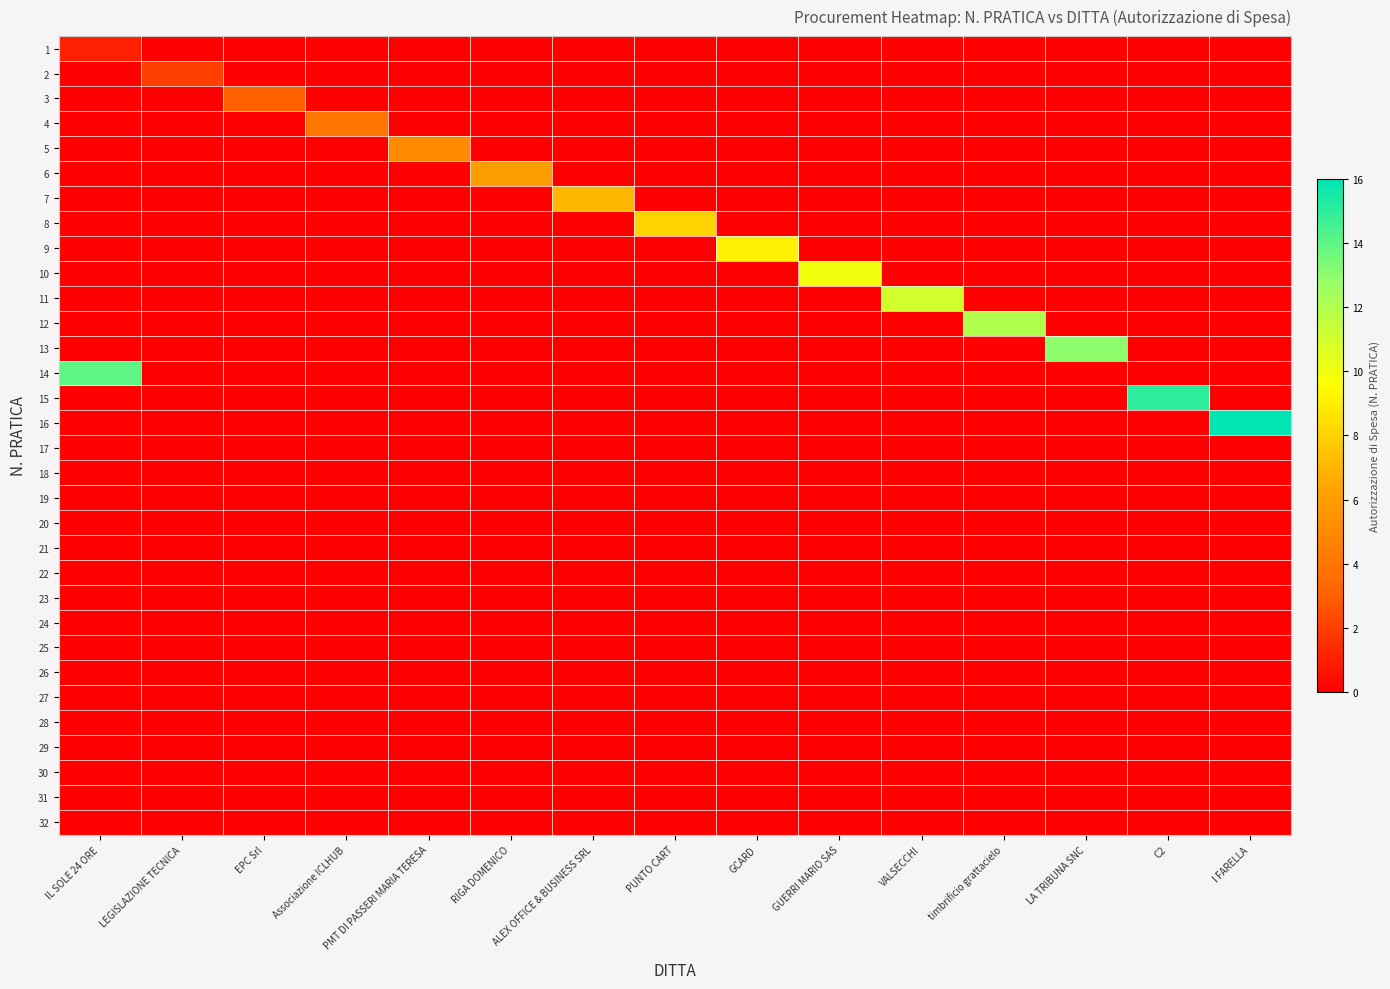

Reading left to right, extract all data points from this chart.

1: IL SOLE 24 ORE=1	LEGISLAZIONE TECNICA=0	EPC Srl=0	Associazione ICLHUB=0	PMT DI PASSERI MARIA TERESA=0	RIGA DOMENICO=0	ALEX OFFICE & BUSINESS SRL=0	PUNTO CART=0	GCARD=0	GUERRI MARIO SAS=0	VALSECCHI=0	timbrificio grattacielo=0	LA TRIBUNA SNC=0	C2=0	I FARELLA=0
2: IL SOLE 24 ORE=0	LEGISLAZIONE TECNICA=2	EPC Srl=0	Associazione ICLHUB=0	PMT DI PASSERI MARIA TERESA=0	RIGA DOMENICO=0	ALEX OFFICE & BUSINESS SRL=0	PUNTO CART=0	GCARD=0	GUERRI MARIO SAS=0	VALSECCHI=0	timbrificio grattacielo=0	LA TRIBUNA SNC=0	C2=0	I FARELLA=0
3: IL SOLE 24 ORE=0	LEGISLAZIONE TECNICA=0	EPC Srl=3	Associazione ICLHUB=0	PMT DI PASSERI MARIA TERESA=0	RIGA DOMENICO=0	ALEX OFFICE & BUSINESS SRL=0	PUNTO CART=0	GCARD=0	GUERRI MARIO SAS=0	VALSECCHI=0	timbrificio grattacielo=0	LA TRIBUNA SNC=0	C2=0	I FARELLA=0
4: IL SOLE 24 ORE=0	LEGISLAZIONE TECNICA=0	EPC Srl=0	Associazione ICLHUB=4	PMT DI PASSERI MARIA TERESA=0	RIGA DOMENICO=0	ALEX OFFICE & BUSINESS SRL=0	PUNTO CART=0	GCARD=0	GUERRI MARIO SAS=0	VALSECCHI=0	timbrificio grattacielo=0	LA TRIBUNA SNC=0	C2=0	I FARELLA=0
5: IL SOLE 24 ORE=0	LEGISLAZIONE TECNICA=0	EPC Srl=0	Associazione ICLHUB=0	PMT DI PASSERI MARIA TERESA=5	RIGA DOMENICO=0	ALEX OFFICE & BUSINESS SRL=0	PUNTO CART=0	GCARD=0	GUERRI MARIO SAS=0	VALSECCHI=0	timbrificio grattacielo=0	LA TRIBUNA SNC=0	C2=0	I FARELLA=0
6: IL SOLE 24 ORE=0	LEGISLAZIONE TECNICA=0	EPC Srl=0	Associazione ICLHUB=0	PMT DI PASSERI MARIA TERESA=0	RIGA DOMENICO=6	ALEX OFFICE & BUSINESS SRL=0	PUNTO CART=0	GCARD=0	GUERRI MARIO SAS=0	VALSECCHI=0	timbrificio grattacielo=0	LA TRIBUNA SNC=0	C2=0	I FARELLA=0
7: IL SOLE 24 ORE=0	LEGISLAZIONE TECNICA=0	EPC Srl=0	Associazione ICLHUB=0	PMT DI PASSERI MARIA TERESA=0	RIGA DOMENICO=0	ALEX OFFICE & BUSINESS SRL=7	PUNTO CART=0	GCARD=0	GUERRI MARIO SAS=0	VALSECCHI=0	timbrificio grattacielo=0	LA TRIBUNA SNC=0	C2=0	I FARELLA=0
8: IL SOLE 24 ORE=0	LEGISLAZIONE TECNICA=0	EPC Srl=0	Associazione ICLHUB=0	PMT DI PASSERI MARIA TERESA=0	RIGA DOMENICO=0	ALEX OFFICE & BUSINESS SRL=0	PUNTO CART=8	GCARD=0	GUERRI MARIO SAS=0	VALSECCHI=0	timbrificio grattacielo=0	LA TRIBUNA SNC=0	C2=0	I FARELLA=0
9: IL SOLE 24 ORE=0	LEGISLAZIONE TECNICA=0	EPC Srl=0	Associazione ICLHUB=0	PMT DI PASSERI MARIA TERESA=0	RIGA DOMENICO=0	ALEX OFFICE & BUSINESS SRL=0	PUNTO CART=0	GCARD=9	GUERRI MARIO SAS=0	VALSECCHI=0	timbrificio grattacielo=0	LA TRIBUNA SNC=0	C2=0	I FARELLA=0
10: IL SOLE 24 ORE=0	LEGISLAZIONE TECNICA=0	EPC Srl=0	Associazione ICLHUB=0	PMT DI PASSERI MARIA TERESA=0	RIGA DOMENICO=0	ALEX OFFICE & BUSINESS SRL=0	PUNTO CART=0	GCARD=0	GUERRI MARIO SAS=10	VALSECCHI=0	timbrificio grattacielo=0	LA TRIBUNA SNC=0	C2=0	I FARELLA=0
11: IL SOLE 24 ORE=0	LEGISLAZIONE TECNICA=0	EPC Srl=0	Associazione ICLHUB=0	PMT DI PASSERI MARIA TERESA=0	RIGA DOMENICO=0	ALEX OFFICE & BUSINESS SRL=0	PUNTO CART=0	GCARD=0	GUERRI MARIO SAS=0	VALSECCHI=11	timbrificio grattacielo=0	LA TRIBUNA SNC=0	C2=0	I FARELLA=0
12: IL SOLE 24 ORE=0	LEGISLAZIONE TECNICA=0	EPC Srl=0	Associazione ICLHUB=0	PMT DI PASSERI MARIA TERESA=0	RIGA DOMENICO=0	ALEX OFFICE & BUSINESS SRL=0	PUNTO CART=0	GCARD=0	GUERRI MARIO SAS=0	VALSECCHI=0	timbrificio grattacielo=12	LA TRIBUNA SNC=0	C2=0	I FARELLA=0
13: IL SOLE 24 ORE=0	LEGISLAZIONE TECNICA=0	EPC Srl=0	Associazione ICLHUB=0	PMT DI PASSERI MARIA TERESA=0	RIGA DOMENICO=0	ALEX OFFICE & BUSINESS SRL=0	PUNTO CART=0	GCARD=0	GUERRI MARIO SAS=0	VALSECCHI=0	timbrificio grattacielo=0	LA TRIBUNA SNC=13	C2=0	I FARELLA=0
14: IL SOLE 24 ORE=14	LEGISLAZIONE TECNICA=0	EPC Srl=0	Associazione ICLHUB=0	PMT DI PASSERI MARIA TERESA=0	RIGA DOMENICO=0	ALEX OFFICE & BUSINESS SRL=0	PUNTO CART=0	GCARD=0	GUERRI MARIO SAS=0	VALSECCHI=0	timbrificio grattacielo=0	LA TRIBUNA SNC=0	C2=0	I FARELLA=0
15: IL SOLE 24 ORE=0	LEGISLAZIONE TECNICA=0	EPC Srl=0	Associazione ICLHUB=0	PMT DI PASSERI MARIA TERESA=0	RIGA DOMENICO=0	ALEX OFFICE & BUSINESS SRL=0	PUNTO CART=0	GCARD=0	GUERRI MARIO SAS=0	VALSECCHI=0	timbrificio grattacielo=0	LA TRIBUNA SNC=0	C2=15	I FARELLA=0
16: IL SOLE 24 ORE=0	LEGISLAZIONE TECNICA=0	EPC Srl=0	Associazione ICLHUB=0	PMT DI PASSERI MARIA TERESA=0	RIGA DOMENICO=0	ALEX OFFICE & BUSINESS SRL=0	PUNTO CART=0	GCARD=0	GUERRI MARIO SAS=0	VALSECCHI=0	timbrificio grattacielo=0	LA TRIBUNA SNC=0	C2=0	I FARELLA=16
17: IL SOLE 24 ORE=0	LEGISLAZIONE TECNICA=0	EPC Srl=0	Associazione ICLHUB=0	PMT DI PASSERI MARIA TERESA=0	RIGA DOMENICO=0	ALEX OFFICE & BUSINESS SRL=0	PUNTO CART=0	GCARD=0	GUERRI MARIO SAS=0	VALSECCHI=0	timbrificio grattacielo=0	LA TRIBUNA SNC=0	C2=0	I FARELLA=0
18: IL SOLE 24 ORE=0	LEGISLAZIONE TECNICA=0	EPC Srl=0	Associazione ICLHUB=0	PMT DI PASSERI MARIA TERESA=0	RIGA DOMENICO=0	ALEX OFFICE & BUSINESS SRL=0	PUNTO CART=0	GCARD=0	GUERRI MARIO SAS=0	VALSECCHI=0	timbrificio grattacielo=0	LA TRIBUNA SNC=0	C2=0	I FARELLA=0
19: IL SOLE 24 ORE=0	LEGISLAZIONE TECNICA=0	EPC Srl=0	Associazione ICLHUB=0	PMT DI PASSERI MARIA TERESA=0	RIGA DOMENICO=0	ALEX OFFICE & BUSINESS SRL=0	PUNTO CART=0	GCARD=0	GUERRI MARIO SAS=0	VALSECCHI=0	timbrificio grattacielo=0	LA TRIBUNA SNC=0	C2=0	I FARELLA=0
20: IL SOLE 24 ORE=0	LEGISLAZIONE TECNICA=0	EPC Srl=0	Associazione ICLHUB=0	PMT DI PASSERI MARIA TERESA=0	RIGA DOMENICO=0	ALEX OFFICE & BUSINESS SRL=0	PUNTO CART=0	GCARD=0	GUERRI MARIO SAS=0	VALSECCHI=0	timbrificio grattacielo=0	LA TRIBUNA SNC=0	C2=0	I FARELLA=0
21: IL SOLE 24 ORE=0	LEGISLAZIONE TECNICA=0	EPC Srl=0	Associazione ICLHUB=0	PMT DI PASSERI MARIA TERESA=0	RIGA DOMENICO=0	ALEX OFFICE & BUSINESS SRL=0	PUNTO CART=0	GCARD=0	GUERRI MARIO SAS=0	VALSECCHI=0	timbrificio grattacielo=0	LA TRIBUNA SNC=0	C2=0	I FARELLA=0
22: IL SOLE 24 ORE=0	LEGISLAZIONE TECNICA=0	EPC Srl=0	Associazione ICLHUB=0	PMT DI PASSERI MARIA TERESA=0	RIGA DOMENICO=0	ALEX OFFICE & BUSINESS SRL=0	PUNTO CART=0	GCARD=0	GUERRI MARIO SAS=0	VALSECCHI=0	timbrificio grattacielo=0	LA TRIBUNA SNC=0	C2=0	I FARELLA=0
23: IL SOLE 24 ORE=0	LEGISLAZIONE TECNICA=0	EPC Srl=0	Associazione ICLHUB=0	PMT DI PASSERI MARIA TERESA=0	RIGA DOMENICO=0	ALEX OFFICE & BUSINESS SRL=0	PUNTO CART=0	GCARD=0	GUERRI MARIO SAS=0	VALSECCHI=0	timbrificio grattacielo=0	LA TRIBUNA SNC=0	C2=0	I FARELLA=0
24: IL SOLE 24 ORE=0	LEGISLAZIONE TECNICA=0	EPC Srl=0	Associazione ICLHUB=0	PMT DI PASSERI MARIA TERESA=0	RIGA DOMENICO=0	ALEX OFFICE & BUSINESS SRL=0	PUNTO CART=0	GCARD=0	GUERRI MARIO SAS=0	VALSECCHI=0	timbrificio grattacielo=0	LA TRIBUNA SNC=0	C2=0	I FARELLA=0
25: IL SOLE 24 ORE=0	LEGISLAZIONE TECNICA=0	EPC Srl=0	Associazione ICLHUB=0	PMT DI PASSERI MARIA TERESA=0	RIGA DOMENICO=0	ALEX OFFICE & BUSINESS SRL=0	PUNTO CART=0	GCARD=0	GUERRI MARIO SAS=0	VALSECCHI=0	timbrificio grattacielo=0	LA TRIBUNA SNC=0	C2=0	I FARELLA=0
26: IL SOLE 24 ORE=0	LEGISLAZIONE TECNICA=0	EPC Srl=0	Associazione ICLHUB=0	PMT DI PASSERI MARIA TERESA=0	RIGA DOMENICO=0	ALEX OFFICE & BUSINESS SRL=0	PUNTO CART=0	GCARD=0	GUERRI MARIO SAS=0	VALSECCHI=0	timbrificio grattacielo=0	LA TRIBUNA SNC=0	C2=0	I FARELLA=0
27: IL SOLE 24 ORE=0	LEGISLAZIONE TECNICA=0	EPC Srl=0	Associazione ICLHUB=0	PMT DI PASSERI MARIA TERESA=0	RIGA DOMENICO=0	ALEX OFFICE & BUSINESS SRL=0	PUNTO CART=0	GCARD=0	GUERRI MARIO SAS=0	VALSECCHI=0	timbrificio grattacielo=0	LA TRIBUNA SNC=0	C2=0	I FARELLA=0
28: IL SOLE 24 ORE=0	LEGISLAZIONE TECNICA=0	EPC Srl=0	Associazione ICLHUB=0	PMT DI PASSERI MARIA TERESA=0	RIGA DOMENICO=0	ALEX OFFICE & BUSINESS SRL=0	PUNTO CART=0	GCARD=0	GUERRI MARIO SAS=0	VALSECCHI=0	timbrificio grattacielo=0	LA TRIBUNA SNC=0	C2=0	I FARELLA=0
29: IL SOLE 24 ORE=0	LEGISLAZIONE TECNICA=0	EPC Srl=0	Associazione ICLHUB=0	PMT DI PASSERI MARIA TERESA=0	RIGA DOMENICO=0	ALEX OFFICE & BUSINESS SRL=0	PUNTO CART=0	GCARD=0	GUERRI MARIO SAS=0	VALSECCHI=0	timbrificio grattacielo=0	LA TRIBUNA SNC=0	C2=0	I FARELLA=0
30: IL SOLE 24 ORE=0	LEGISLAZIONE TECNICA=0	EPC Srl=0	Associazione ICLHUB=0	PMT DI PASSERI MARIA TERESA=0	RIGA DOMENICO=0	ALEX OFFICE & BUSINESS SRL=0	PUNTO CART=0	GCARD=0	GUERRI MARIO SAS=0	VALSECCHI=0	timbrificio grattacielo=0	LA TRIBUNA SNC=0	C2=0	I FARELLA=0
31: IL SOLE 24 ORE=0	LEGISLAZIONE TECNICA=0	EPC Srl=0	Associazione ICLHUB=0	PMT DI PASSERI MARIA TERESA=0	RIGA DOMENICO=0	ALEX OFFICE & BUSINESS SRL=0	PUNTO CART=0	GCARD=0	GUERRI MARIO SAS=0	VALSECCHI=0	timbrificio grattacielo=0	LA TRIBUNA SNC=0	C2=0	I FARELLA=0
32: IL SOLE 24 ORE=0	LEGISLAZIONE TECNICA=0	EPC Srl=0	Associazione ICLHUB=0	PMT DI PASSERI MARIA TERESA=0	RIGA DOMENICO=0	ALEX OFFICE & BUSINESS SRL=0	PUNTO CART=0	GCARD=0	GUERRI MARIO SAS=0	VALSECCHI=0	timbrificio grattacielo=0	LA TRIBUNA SNC=0	C2=0	I FARELLA=0